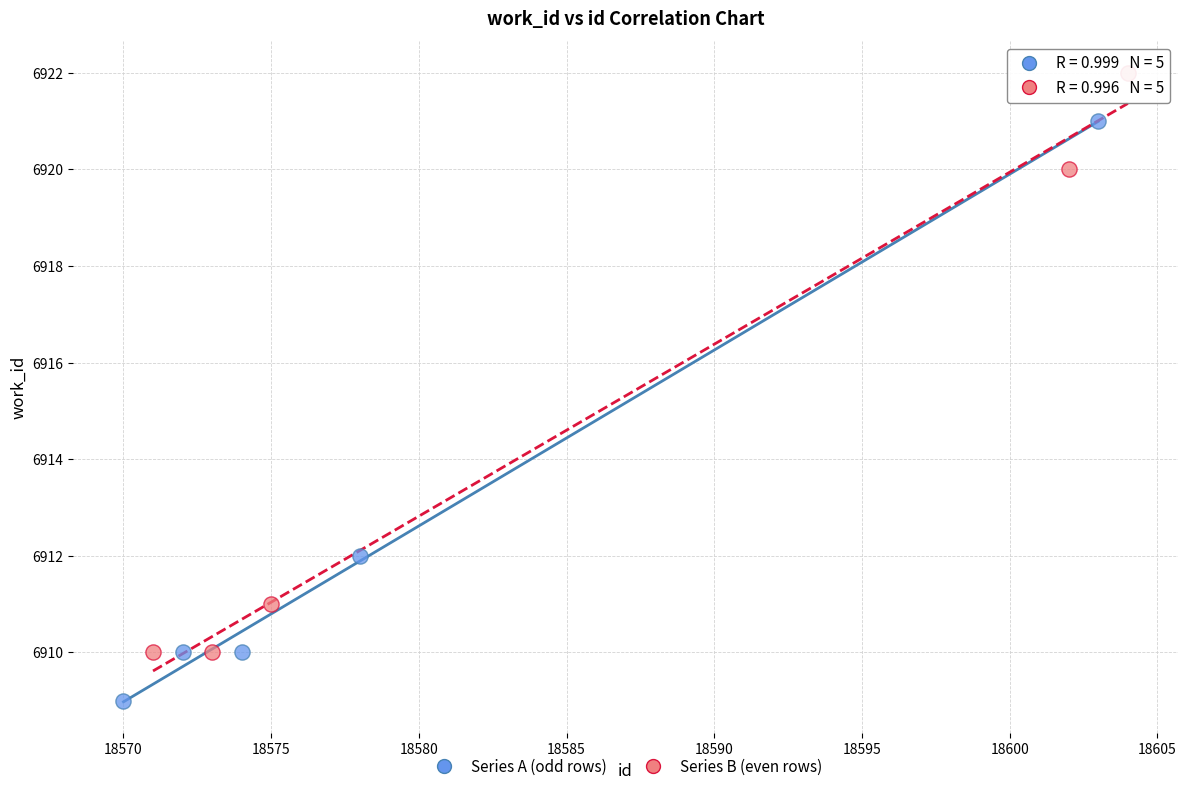

Which series reaches the maximum Y coordinate?

Series B (even rows)